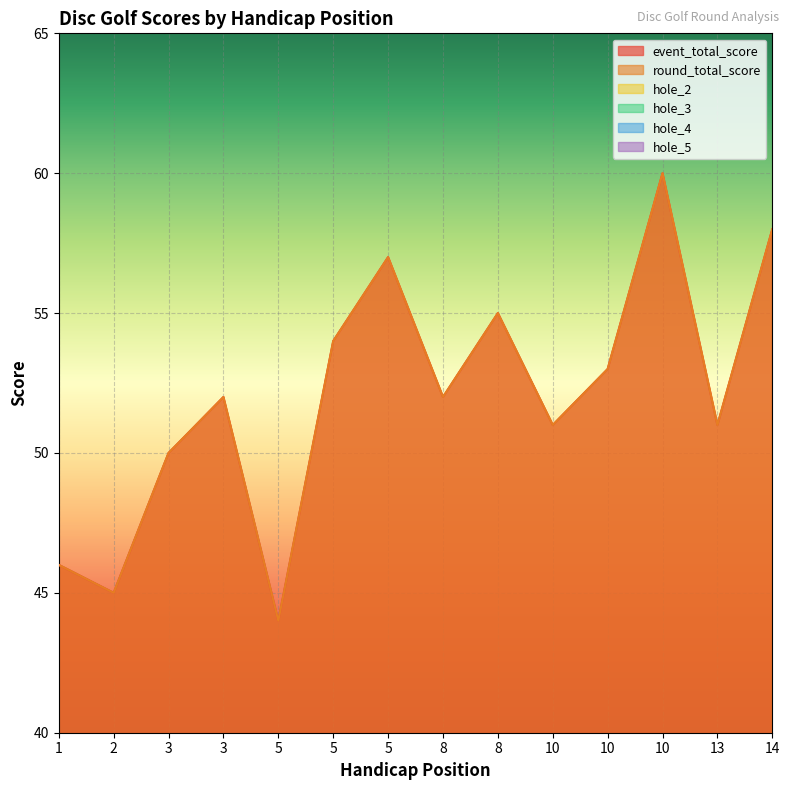

Reading left to right, transcribe all the data shown in this chart.

event_total_score: 1=46	2=45	3=50	3=52	5=44	5=54	5=57	8=52	8=55	10=51	10=53	10=60	13=51	14=58
round_total_score: 1=46	2=45	3=50	3=52	5=44	5=54	5=57	8=52	8=55	10=51	10=53	10=60	13=51	14=58
hole_2: 1=2	2=2	3=2	3=2	5=2	5=2	5=2	8=3	8=2	10=1	10=2	10=3	13=3	14=4
hole_3: 1=3	2=2	3=3	3=3	5=3	5=3	5=4	8=3	8=4	10=4	10=3	10=3	13=3	14=3
hole_4: 1=3	2=2	3=3	3=3	5=2	5=3	5=4	8=2	8=3	10=2	10=3	10=4	13=3	14=3
hole_5: 1=2	2=3	3=4	3=3	5=2	5=3	5=3	8=3	8=3	10=2	10=3	10=3	13=3	14=3